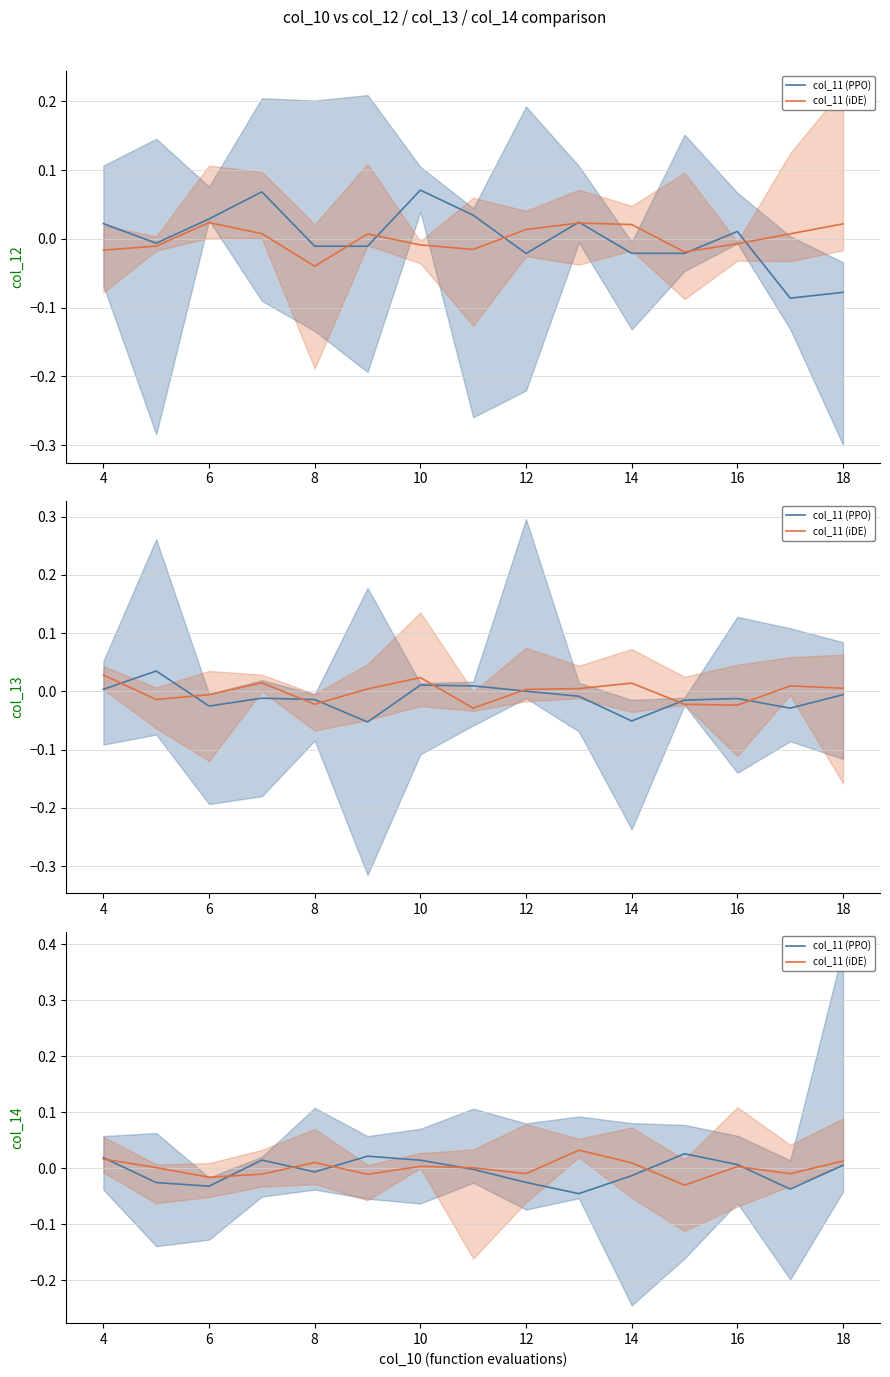

How many values in col_11 (iDE) are below zero?

6